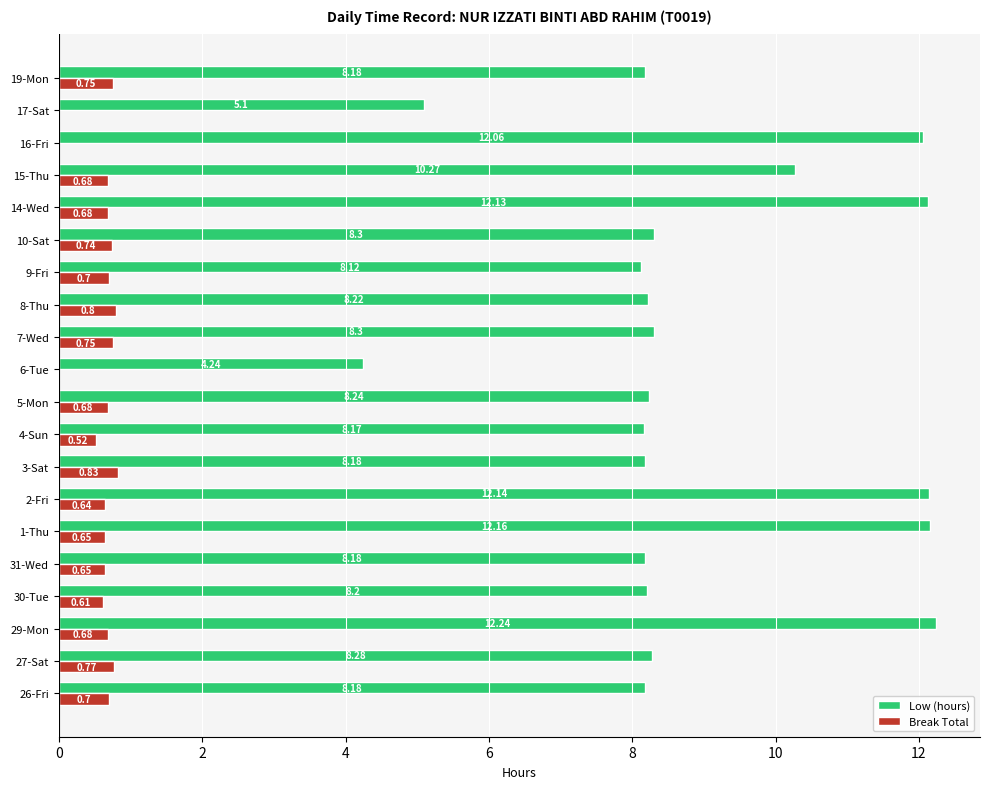

What is the sum of all Low (hours) values?

178.9